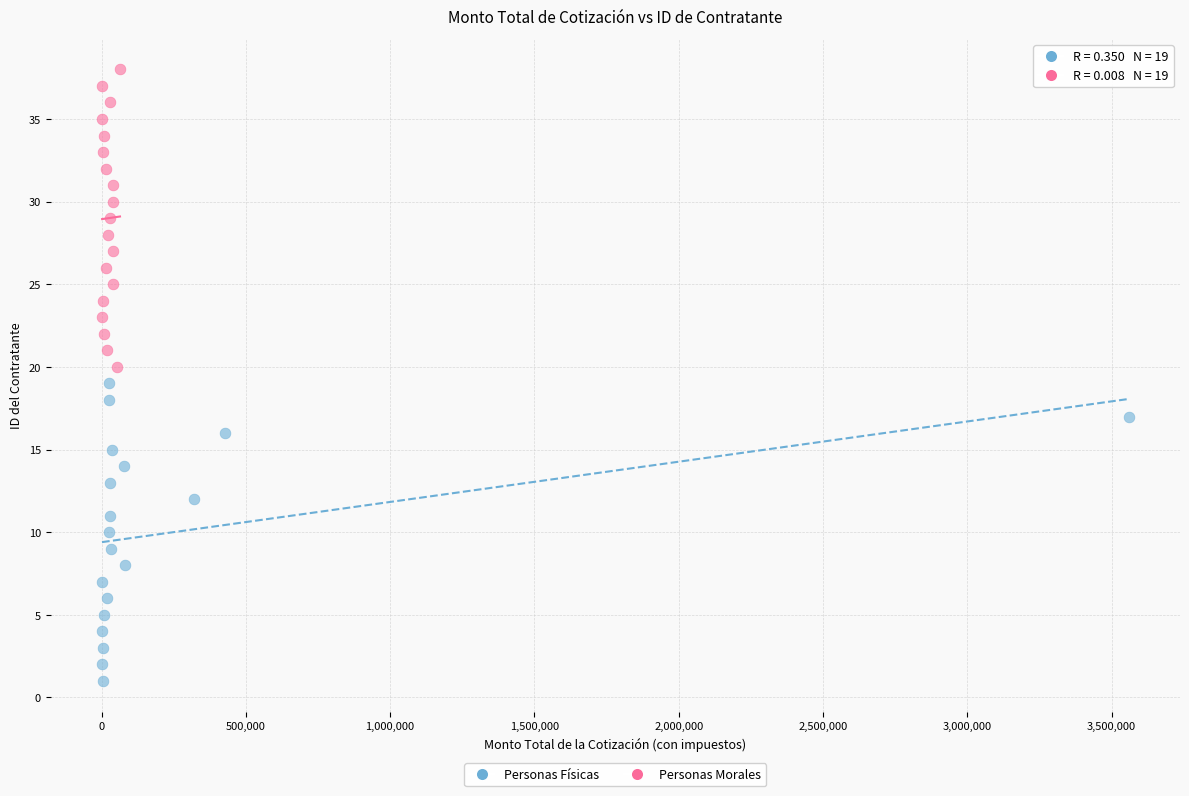

Which series contains the highest Y value?

Personas Morales